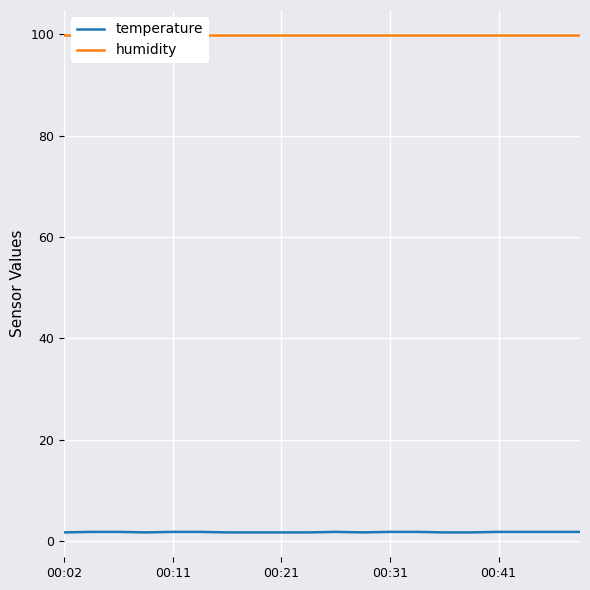

At how many categories does at least one series exceed 75?

20